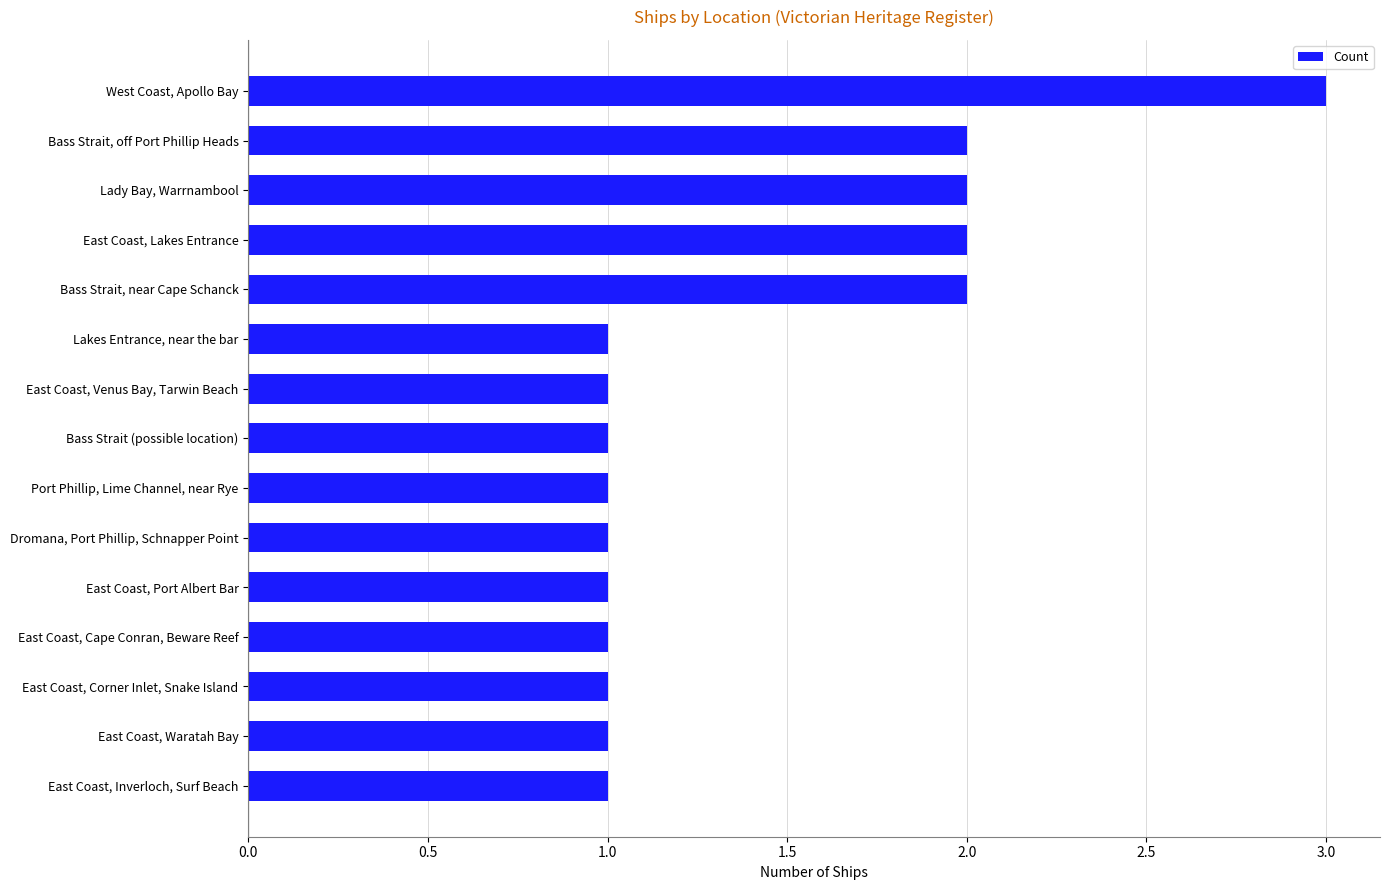

True or false: the data shows 2 at Bass Strait, near Cape Schanck.

True